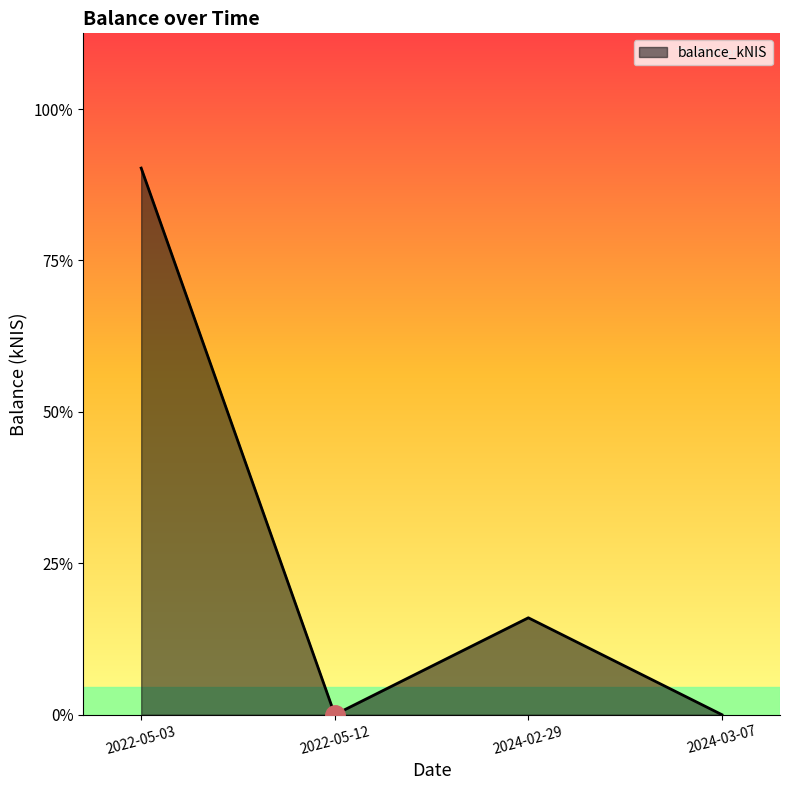

What is the sum of all values?

4.2